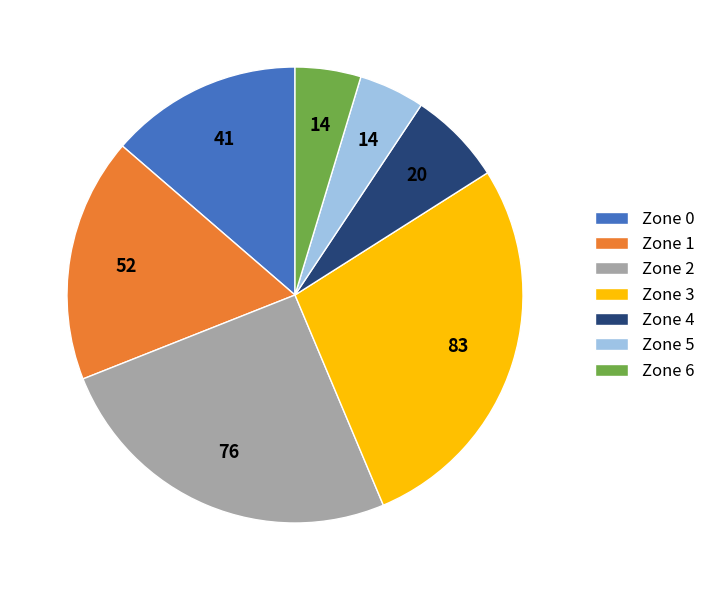

Between Zone 3 and Zone 4, which is larger?

Zone 3